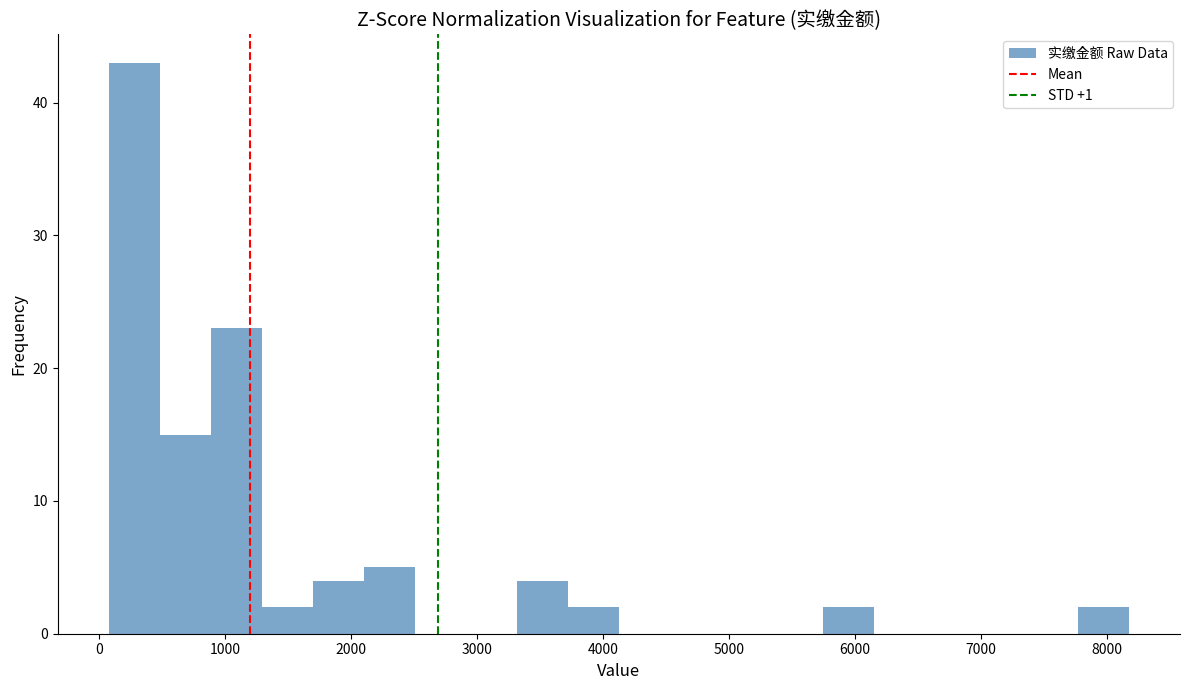

Over which range of the x-axis is the bar tallest?

100 to 500